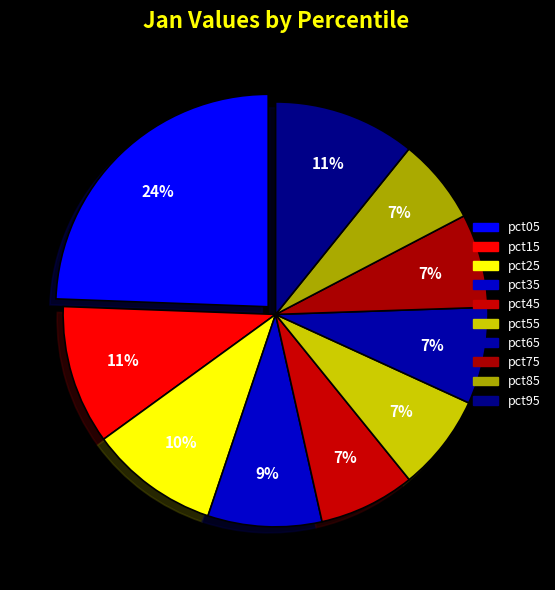

What is the largest slice in the pie chart?

pct05